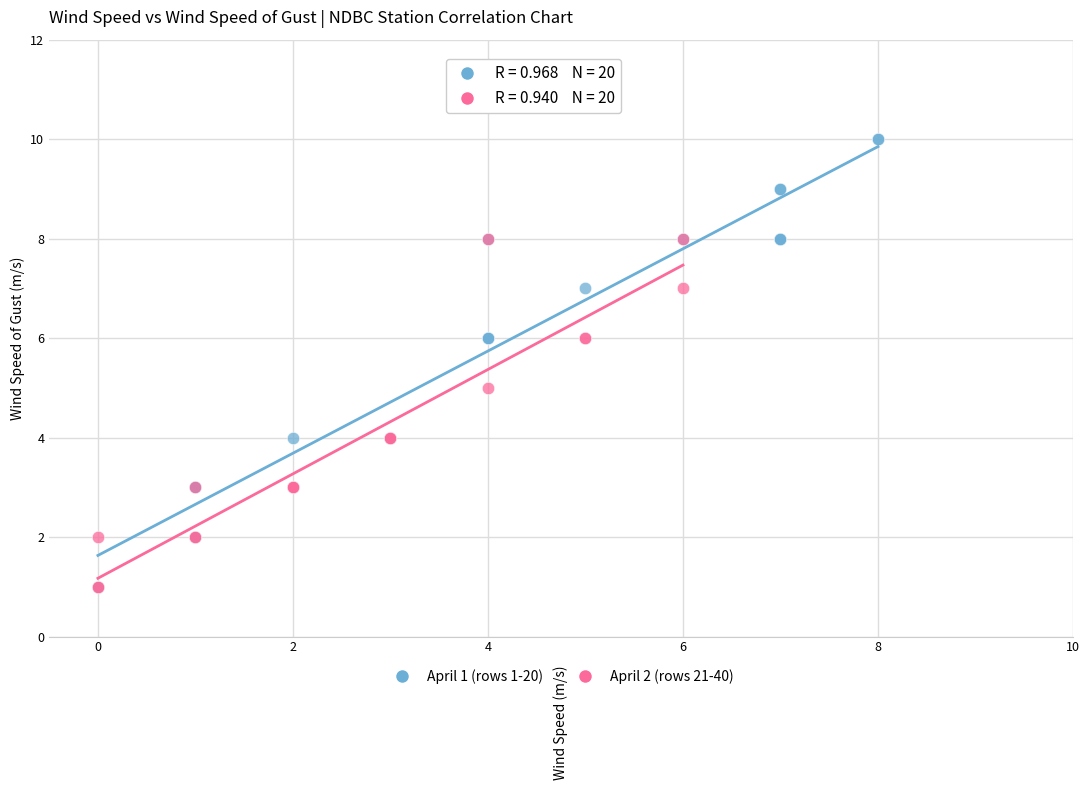

Which series has the largest Y range (max minus min)?

April 1 (rows 1-20)